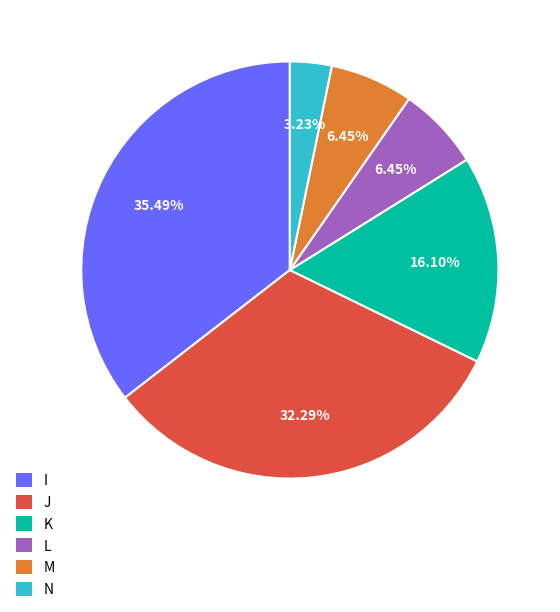

What is the total percentage of J and L?

38.7%